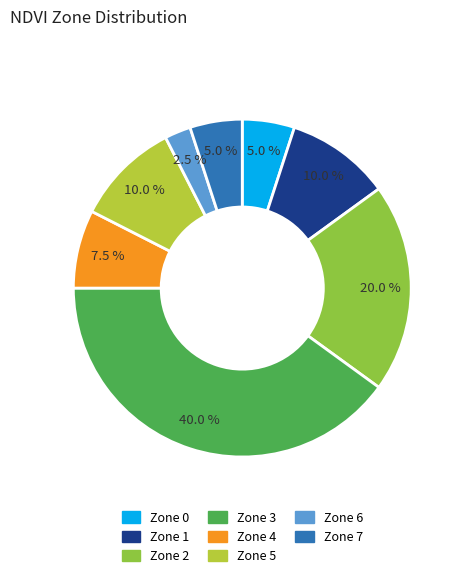

Does Zone 2 represent more than half of the total?

No